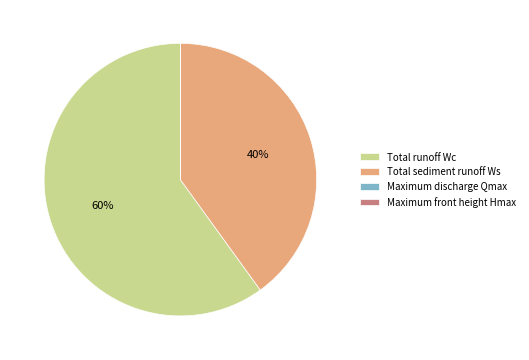

What is the ratio of the value at Total runoff Wc to the value at Total sediment runoff Ws?

1.5